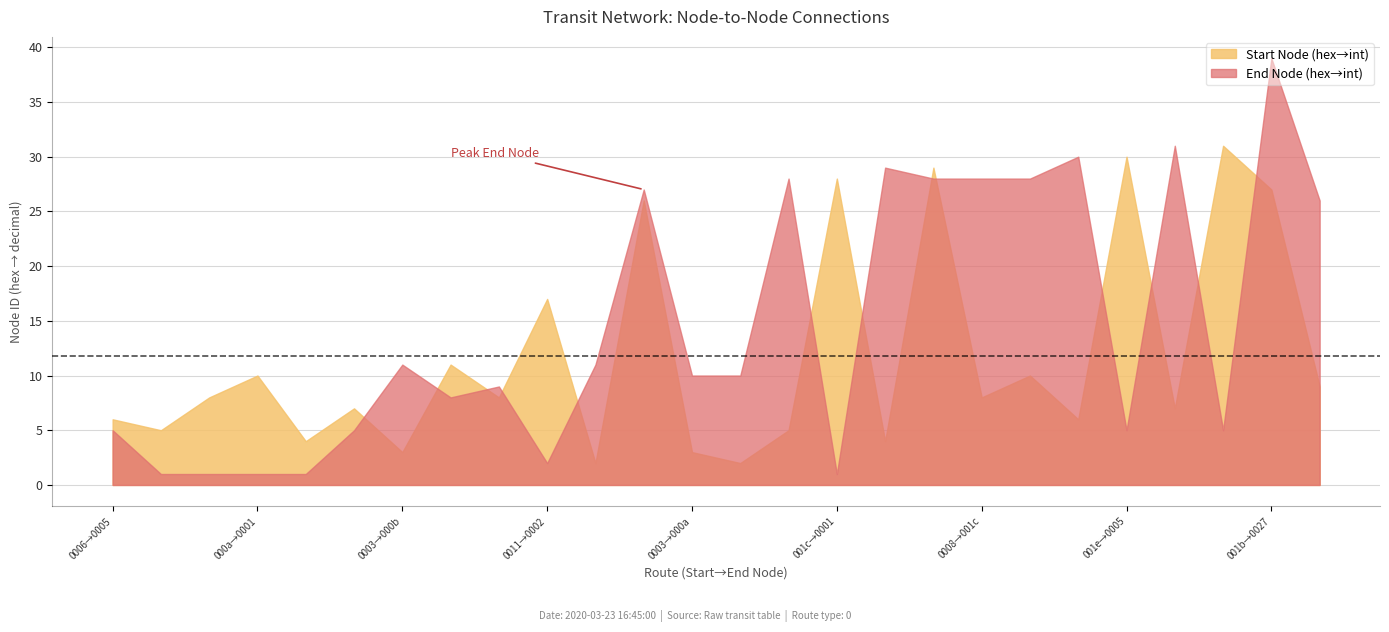

True or false: Start Node (hex→int) and End Node (hex→int) intersect in this chart.

True